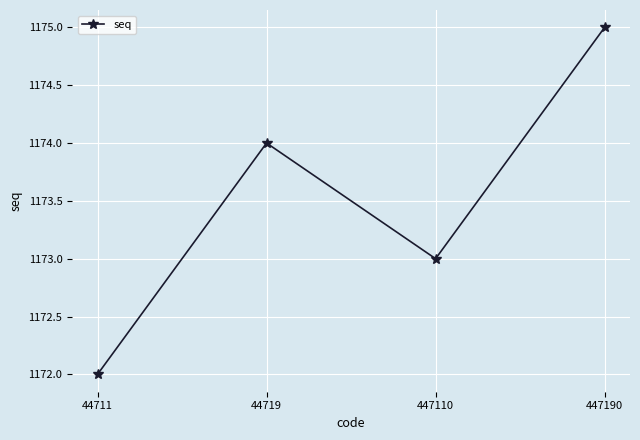

What is the greatest value displayed?

1175